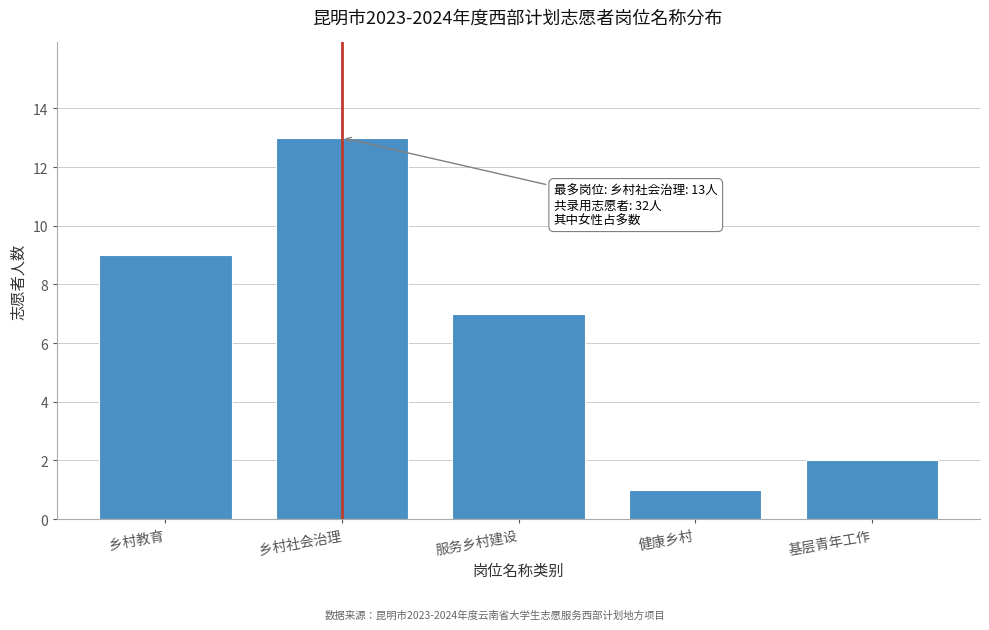

Reading left to right, list all the values displayed in this chart.

9	13	7	1	2